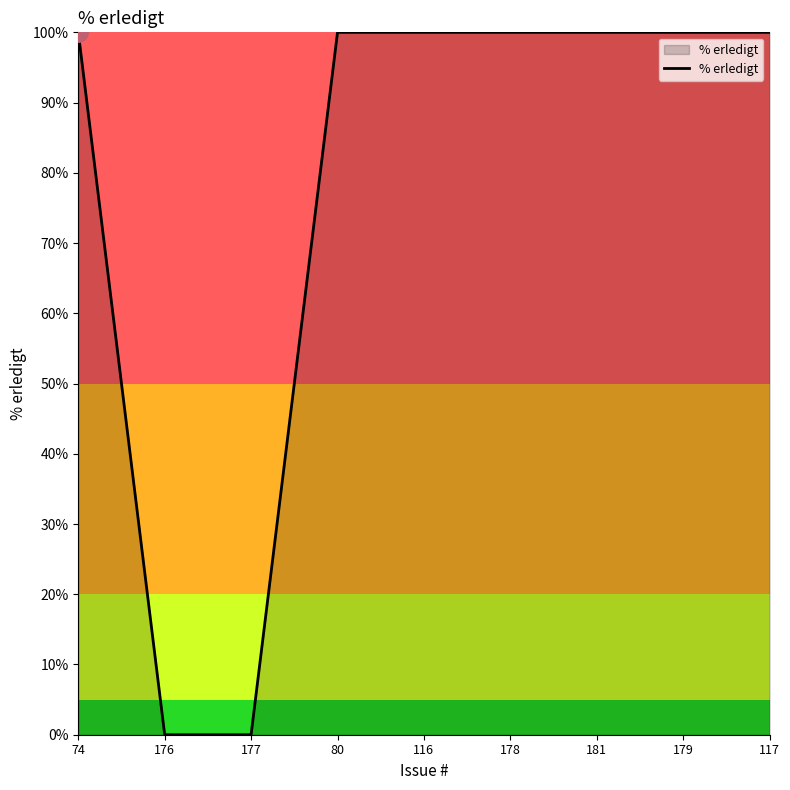

What position from the right is 177?

7